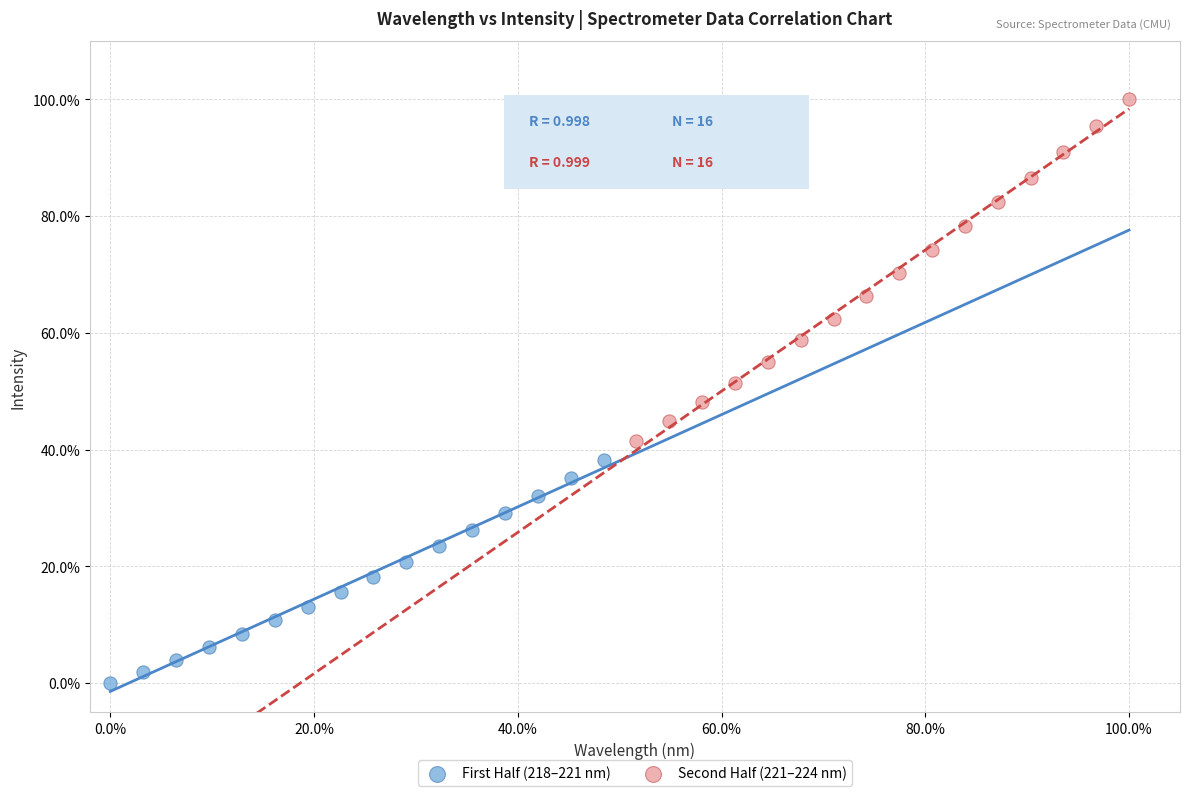

What are all the series names shown in the legend?

First Half (218–221 nm), Second Half (221–224 nm)